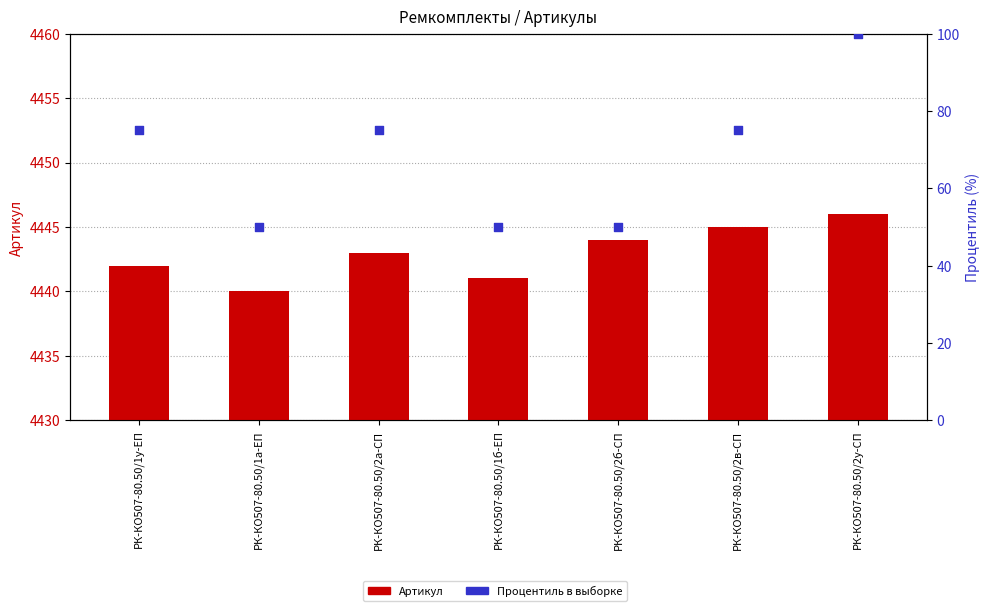

Which series has the largest total across all categories?

Артикул